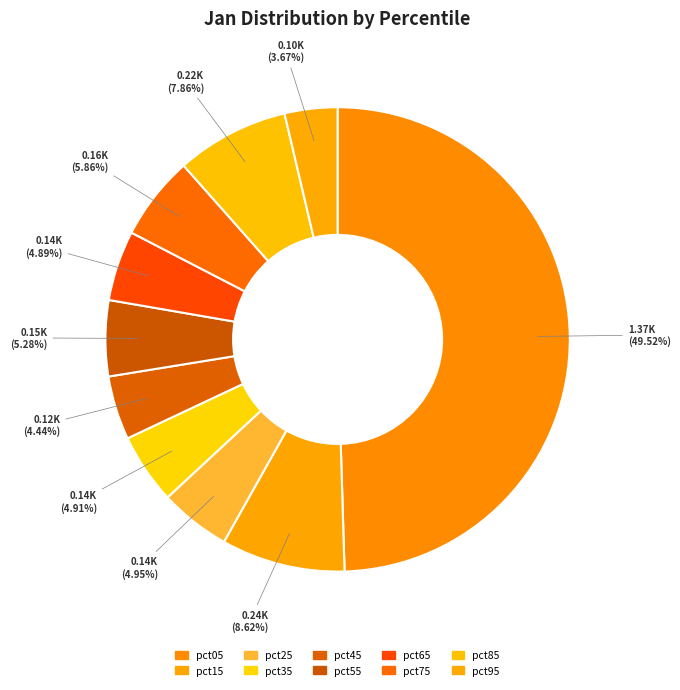

What is the smallest slice in the pie chart?

pct95